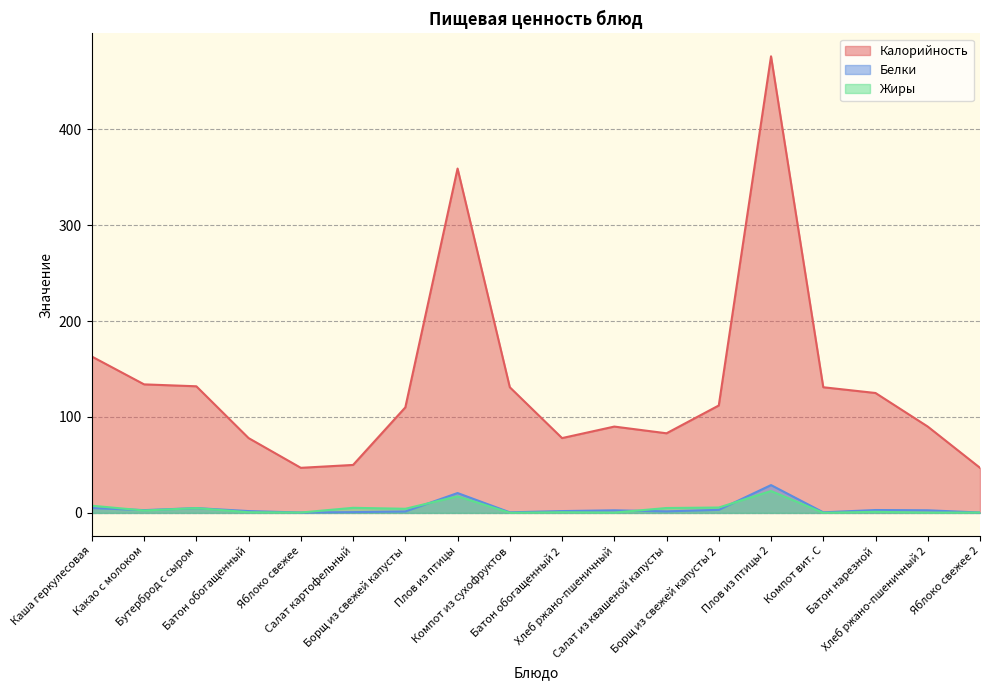

After their last crossing, which series has the higher values: Жиры or Белки?

Белки